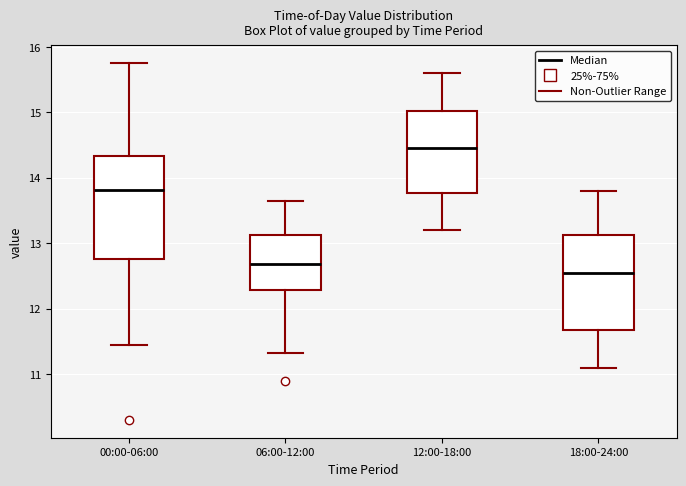

Reading left to right, transcribe this box plot: for each box, give where its median line is, the range the box spans, and where its two whiskers end, as read against the y-axis. The values are not printed on the chart, so give them approximately, as read against the axis.

00:00-06:00: median 13.8, box 12.8 to 14.3, whiskers 11.5 to 15.8
06:00-12:00: median 12.7, box 12.3 to 13.1, whiskers 11.3 to 13.7
12:00-18:00: median 14.5, box 13.8 to 15.0, whiskers 13.2 to 15.6
18:00-24:00: median 12.6, box 11.7 to 13.1, whiskers 11.1 to 13.8